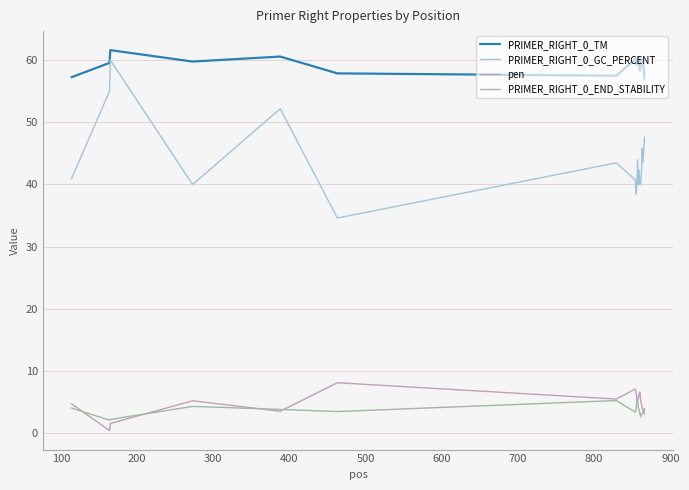

Which series has the largest range (max minus min)?

PRIMER_RIGHT_0_GC_PERCENT